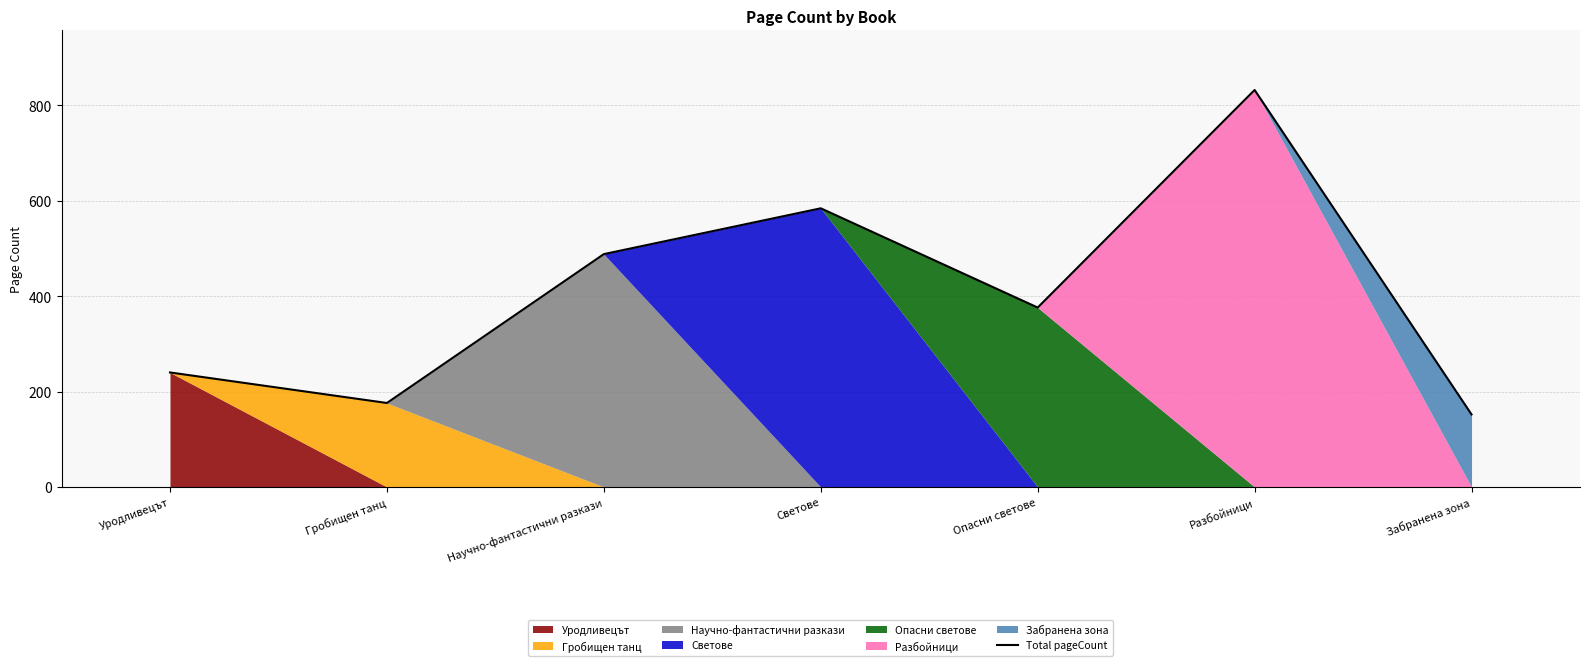

What is the maximum value shown in the chart?

832